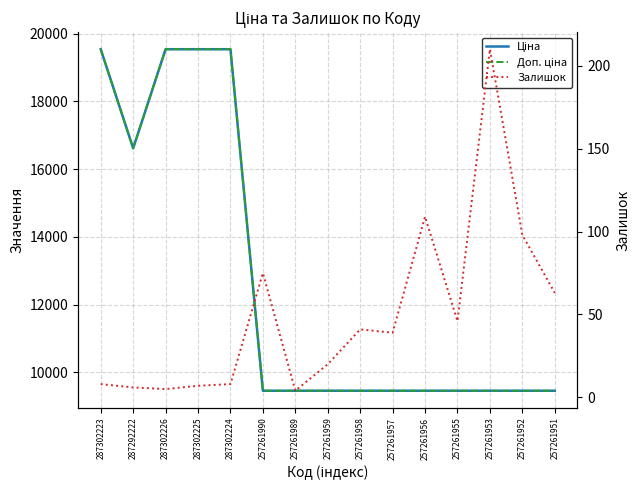

Between 287302226 and 287302224, which series saw the biggest shift?

Залишок